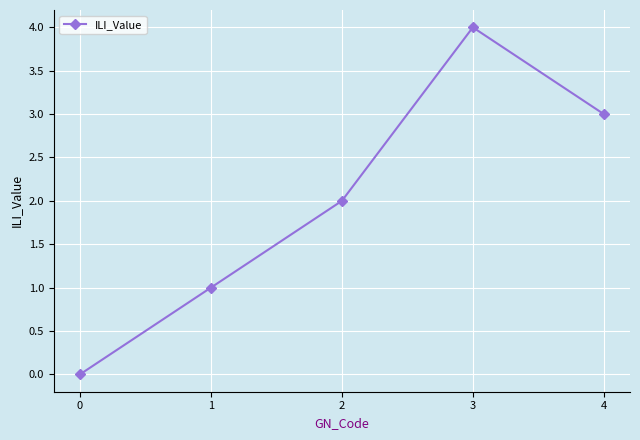

Rank the categories by value from lowest to highest.

0, 1, 2, 4, 3